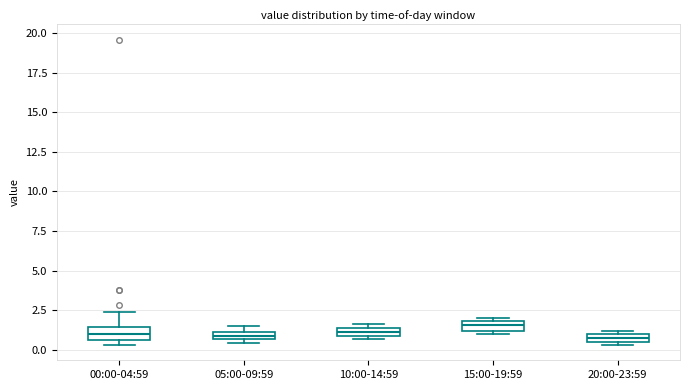

Where is the lower edge of the box for 10:00-14:59 on the y-axis? The values are not printed on the chart, so give them approximately, as read against the axis.

1.0